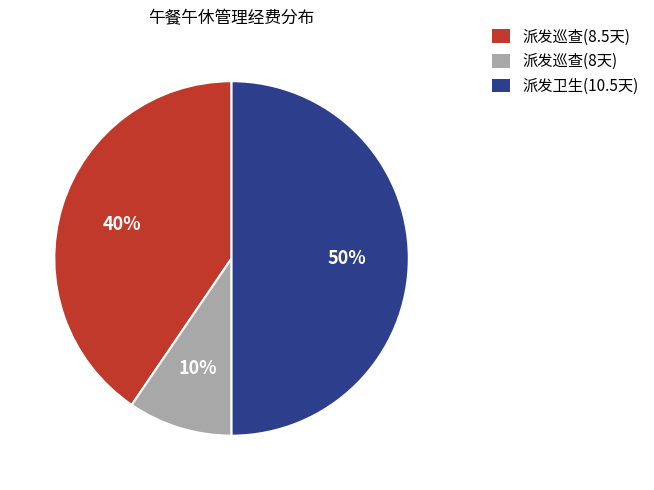

To the nearest percent, what portion does 派发巡查(8天) represent?

10%